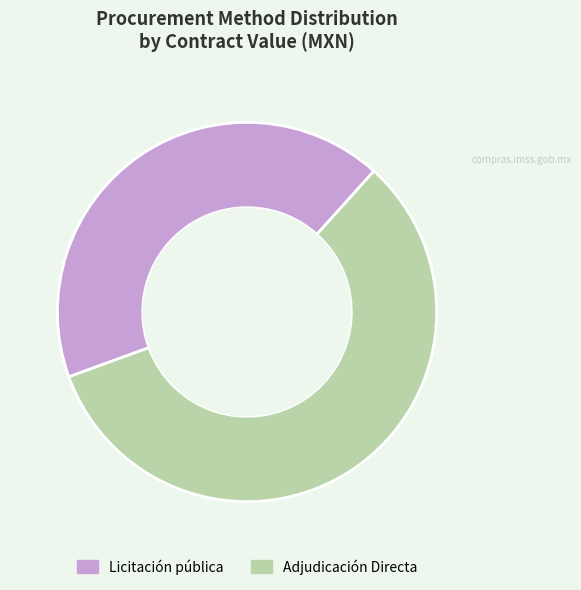

How many segments does this pie chart have?

2